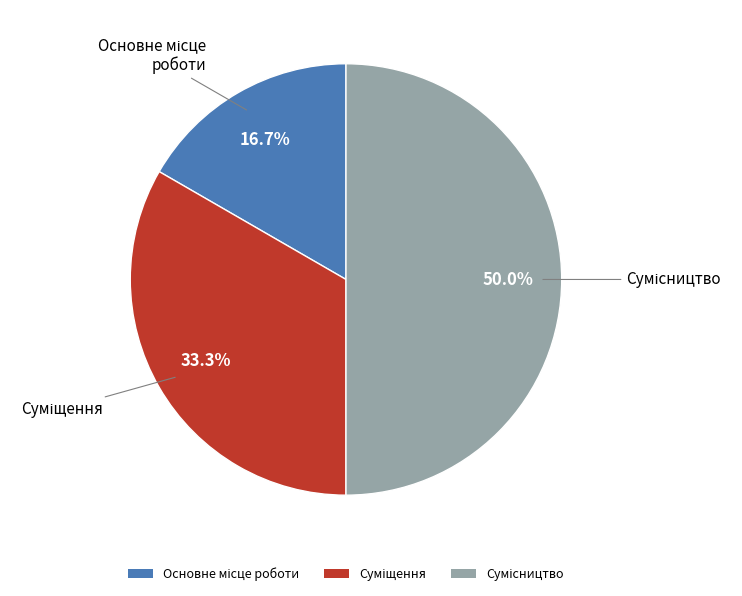

Which category has the biggest portion of the pie?

Сумісництво